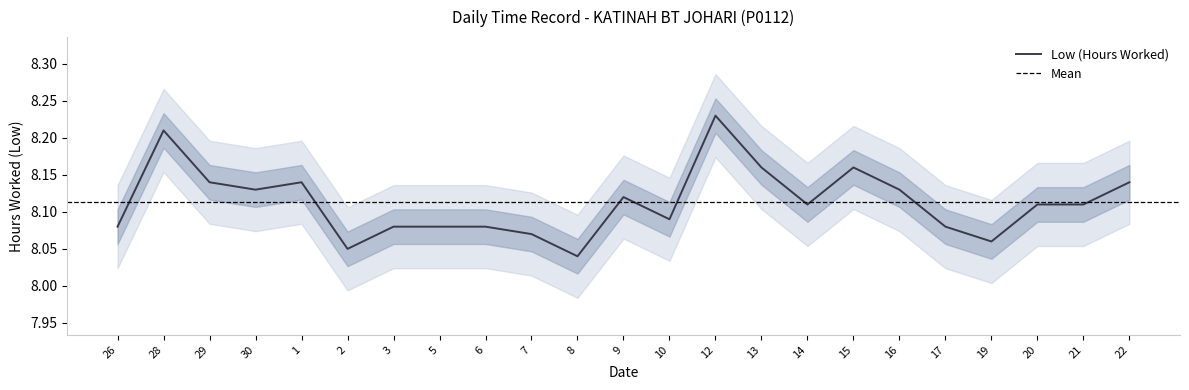

Which label corresponds to the largest value in the chart?

12